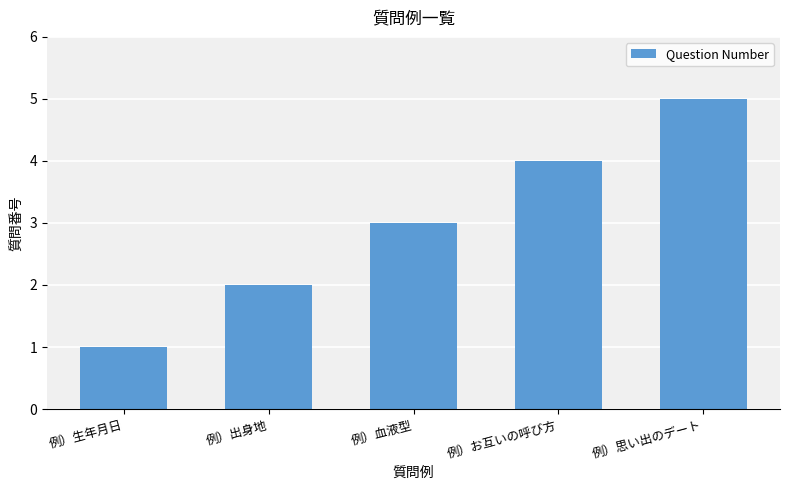

The value at 例）出身地 is 3. True or false?

False